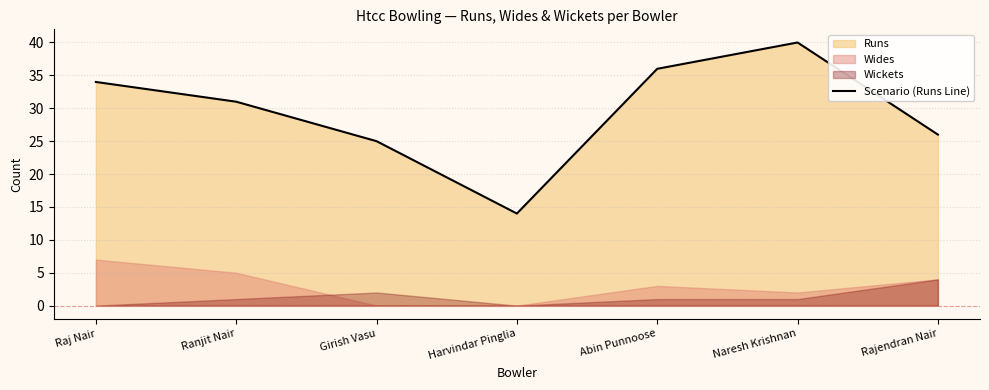

How many interior local valleys (lower than both neighbors) does the data have?

1